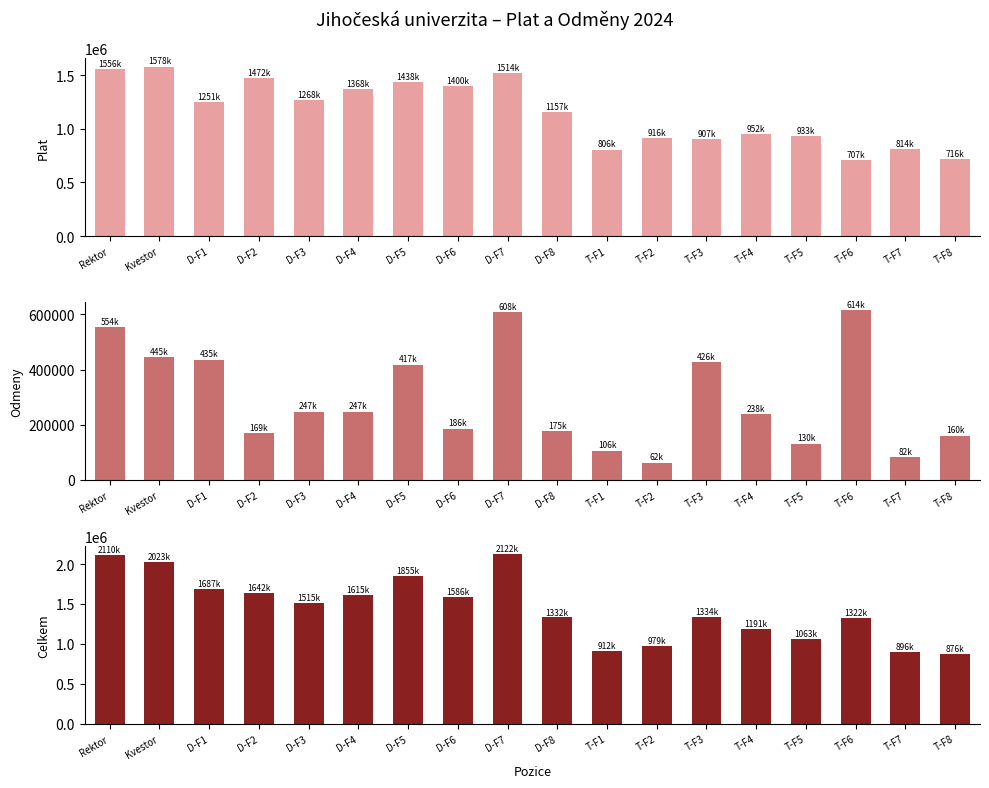

What is the difference between the maximum and minimum values in the Plat series?

871016